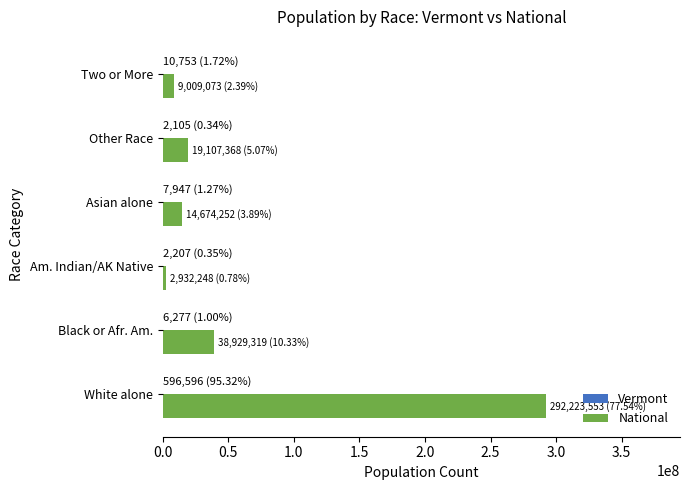

Is it true that National equals 38929319 at Black or Afr. Am.?

True